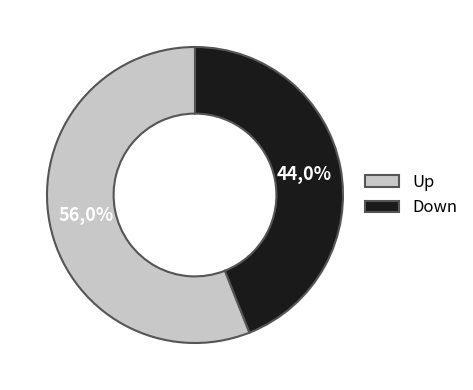

What percentage is NOT represented by Down?

56.0%